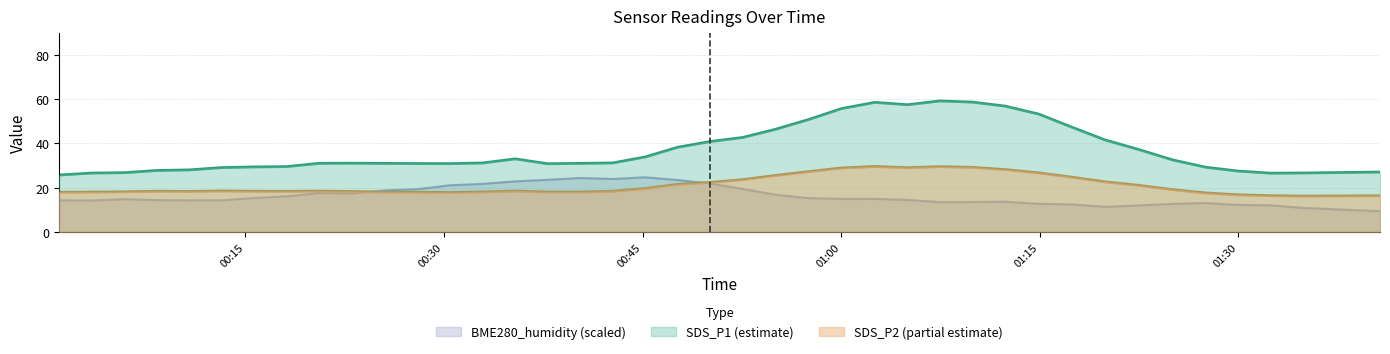

What are all the series names shown in the legend?

BME280_humidity (scaled), SDS_P1 (estimate), SDS_P2 (partial estimate)